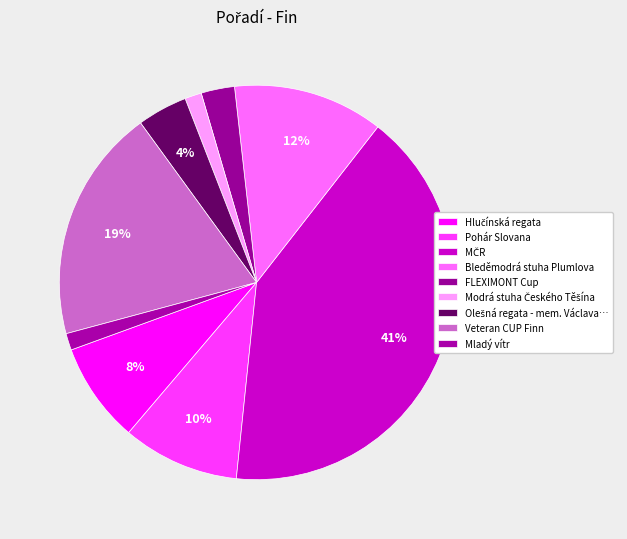

How many slices are in this pie chart?

9